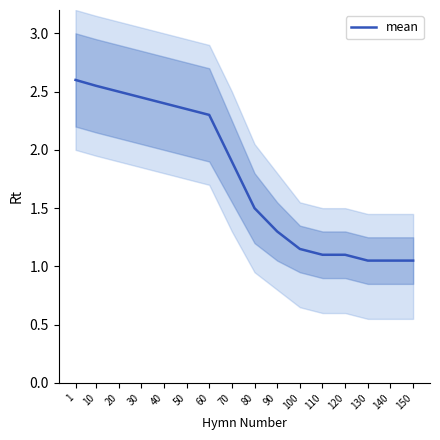

Between 20 and 100, which is larger?

20